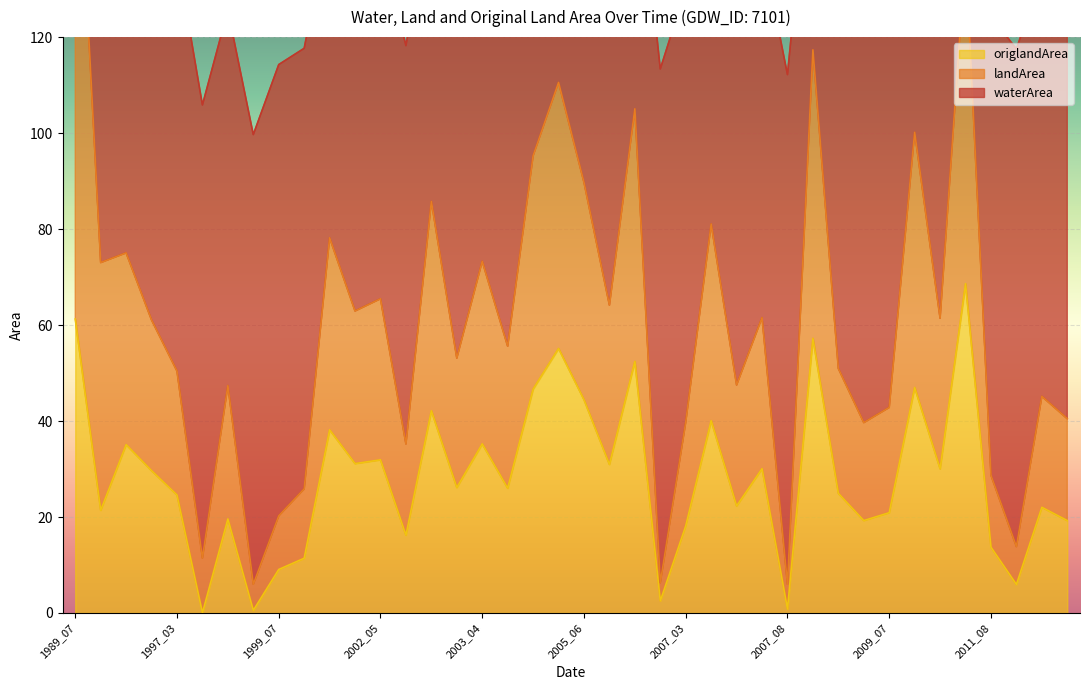

Is it true that landArea equals 51.6 at 1994_08?

True